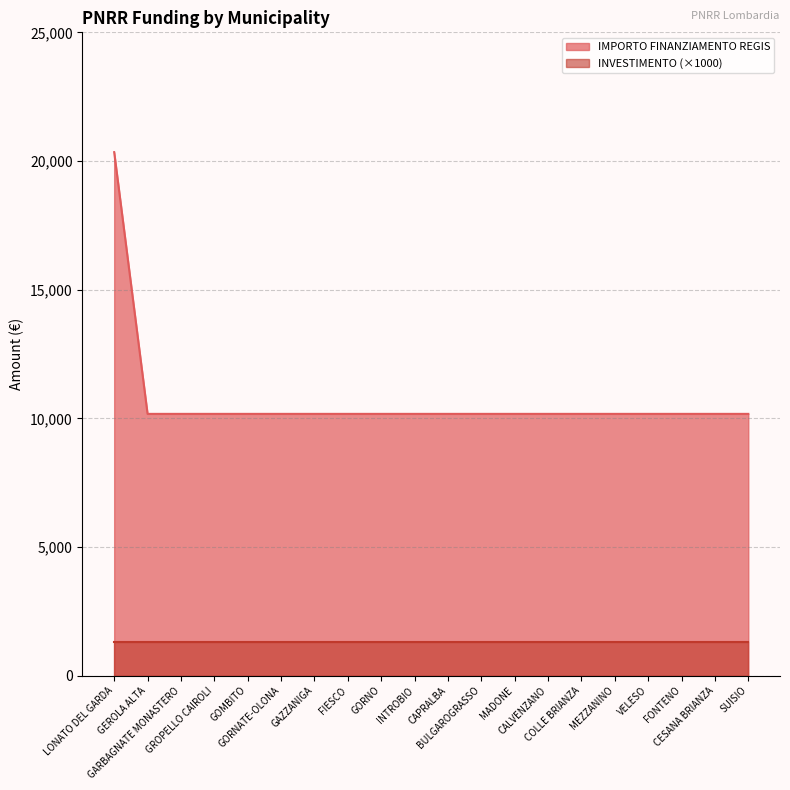

Rank the categories by value from highest to lowest.

LONATO DEL GARDA, GEROLA ALTA, GARBAGNATE MONASTERO, GROPELLO CAIROLI, GOMBITO, GORNATE-OLONA, GAZZANIGA, FIESCO, GORNO, INTROBIO, CAPRALBA, BULGAROGRASSO, MADONE, CALVENZANO, COLLE BRIANZA, MEZZANINO, VELESO, FONTENO, CESANA BRIANZA, SUISIO